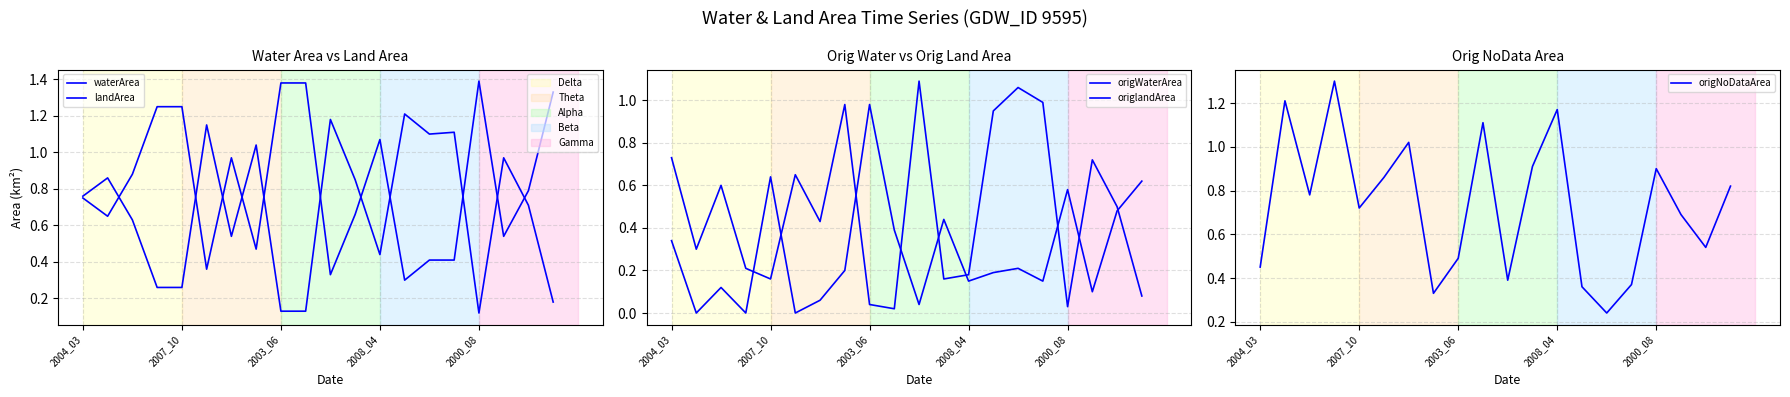

True or false: origlandArea has a value of 0.3 at 14.

False